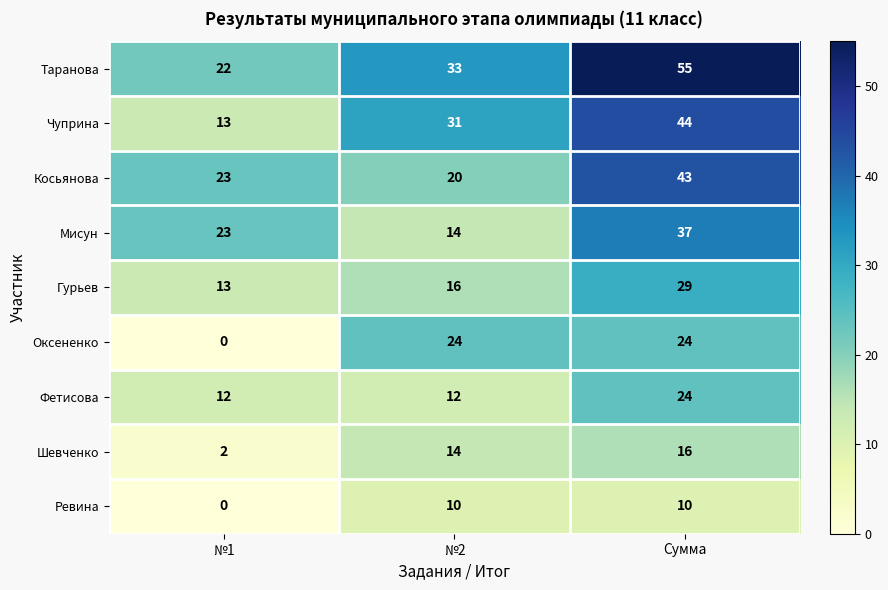

Between №1 and Сумма, which series saw the biggest shift?

Таранова